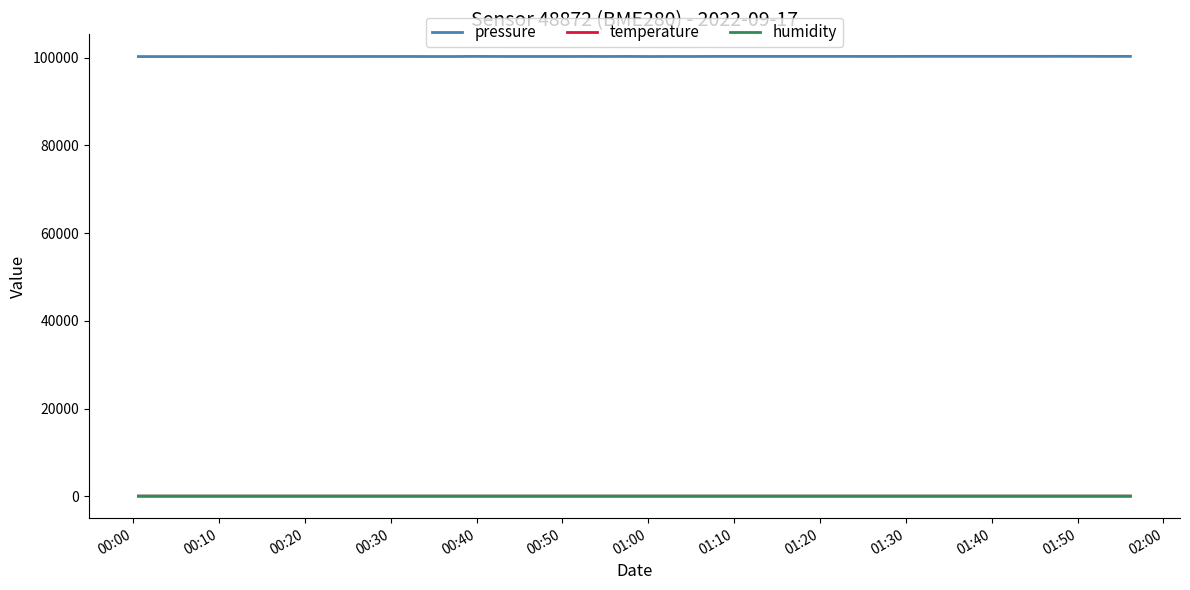

What is the greatest value displayed?

100297.2